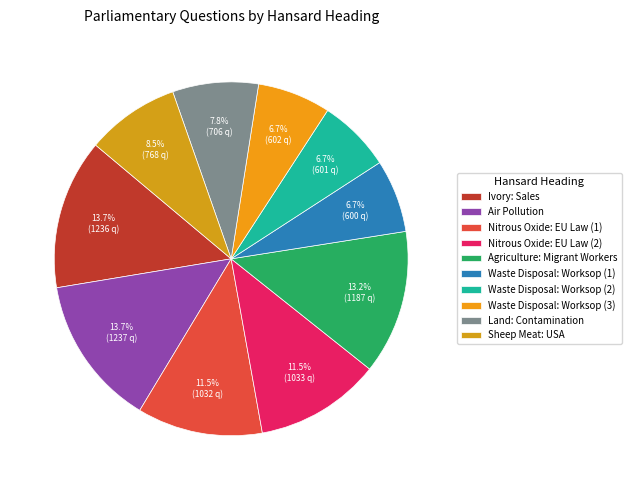

Count the number of slices in the pie.

10